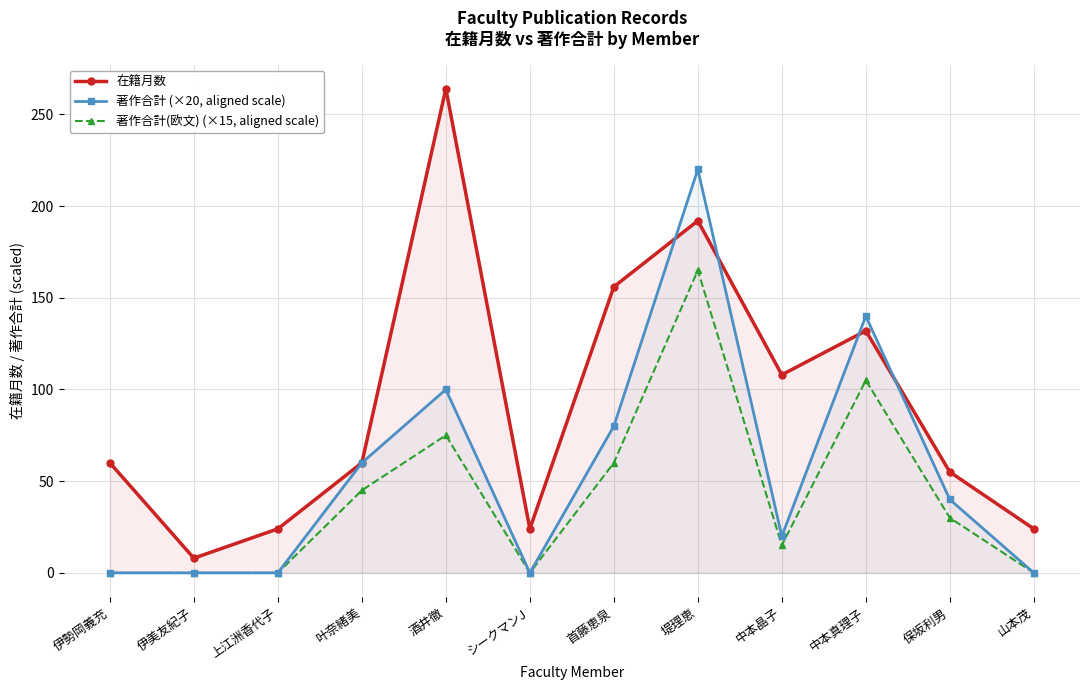

What position from the right is 伊勢岡義充?

12